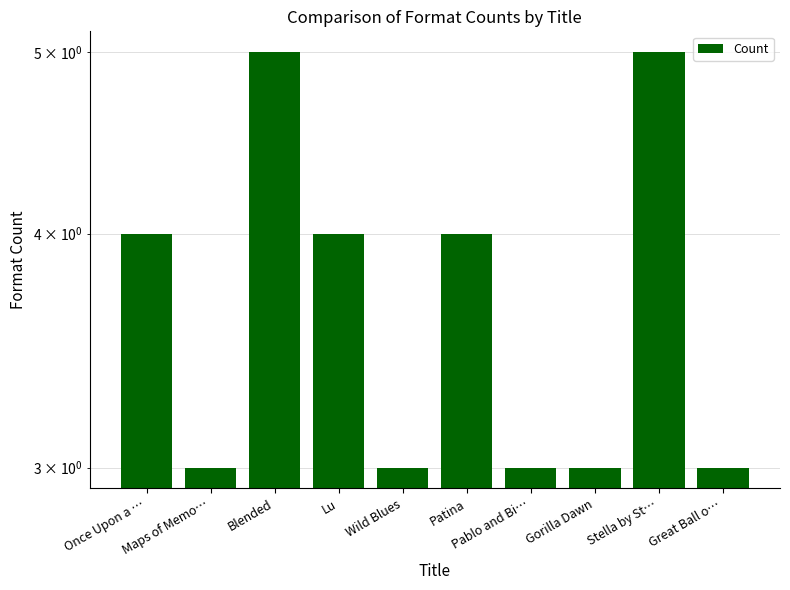

Are the bars grouped side by side (vs. stacked)?

No